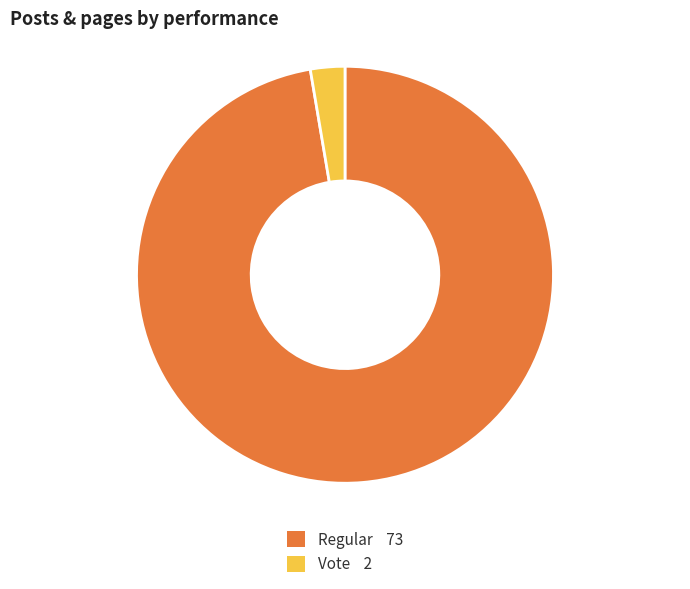

Is it true that Vote is 10% of the pie?

False